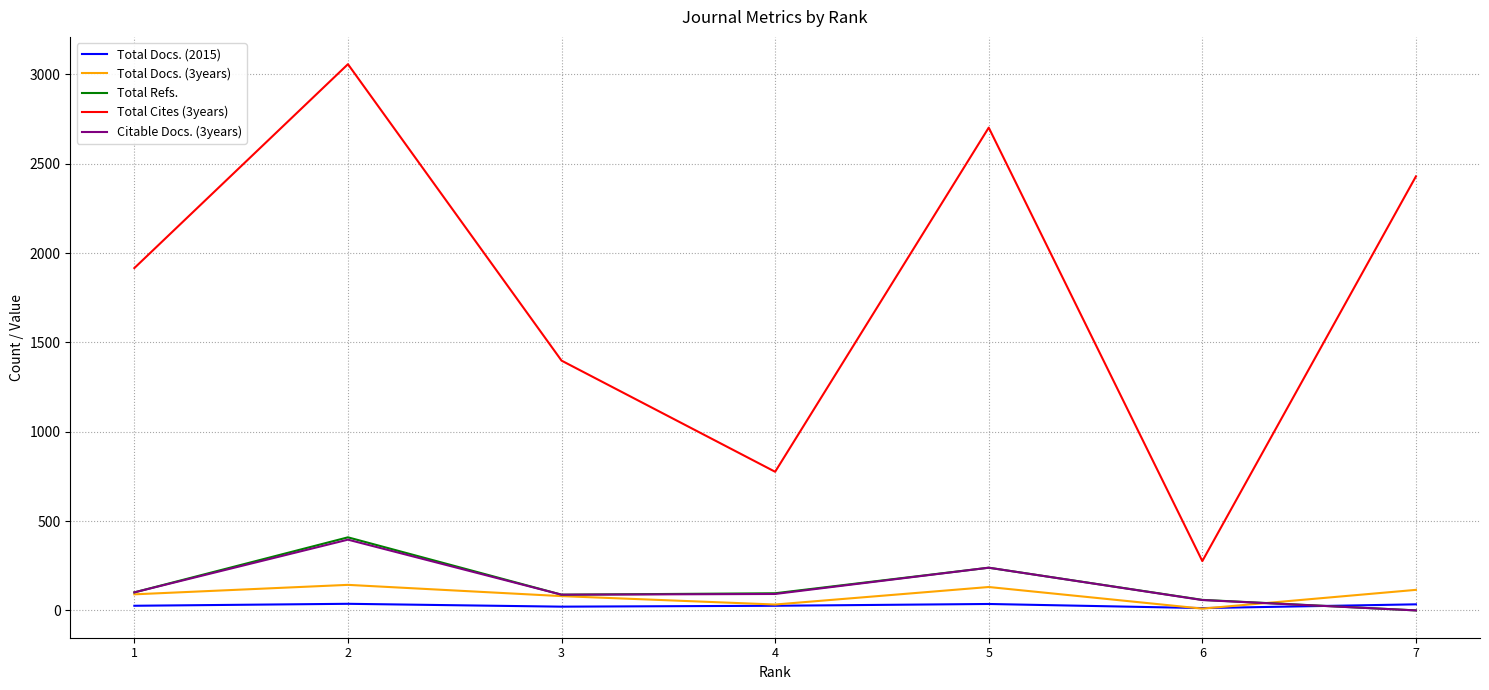

What is the difference between the maximum and minimum values in the Total Cites (3years) series?

2781